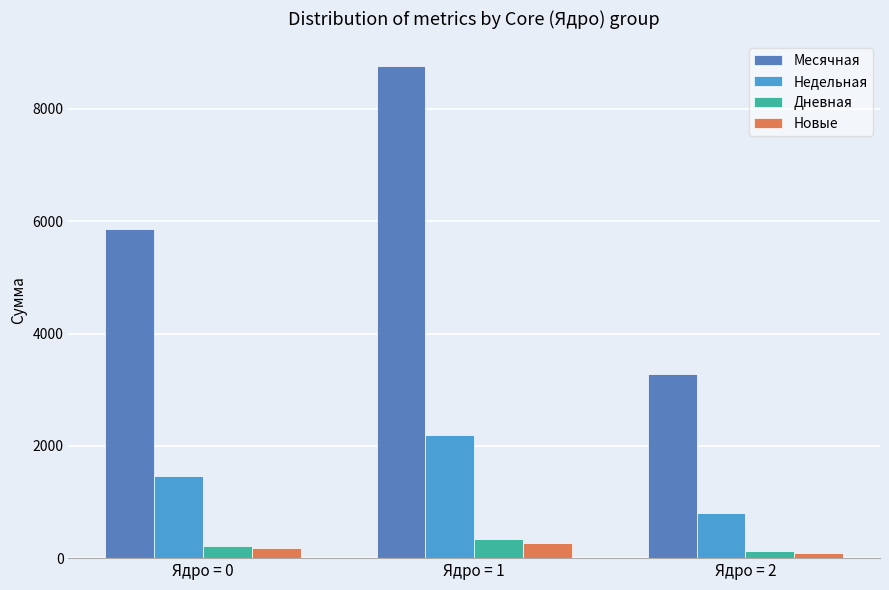

Where is Недельная nearest to the value 1495?

Ядро = 0